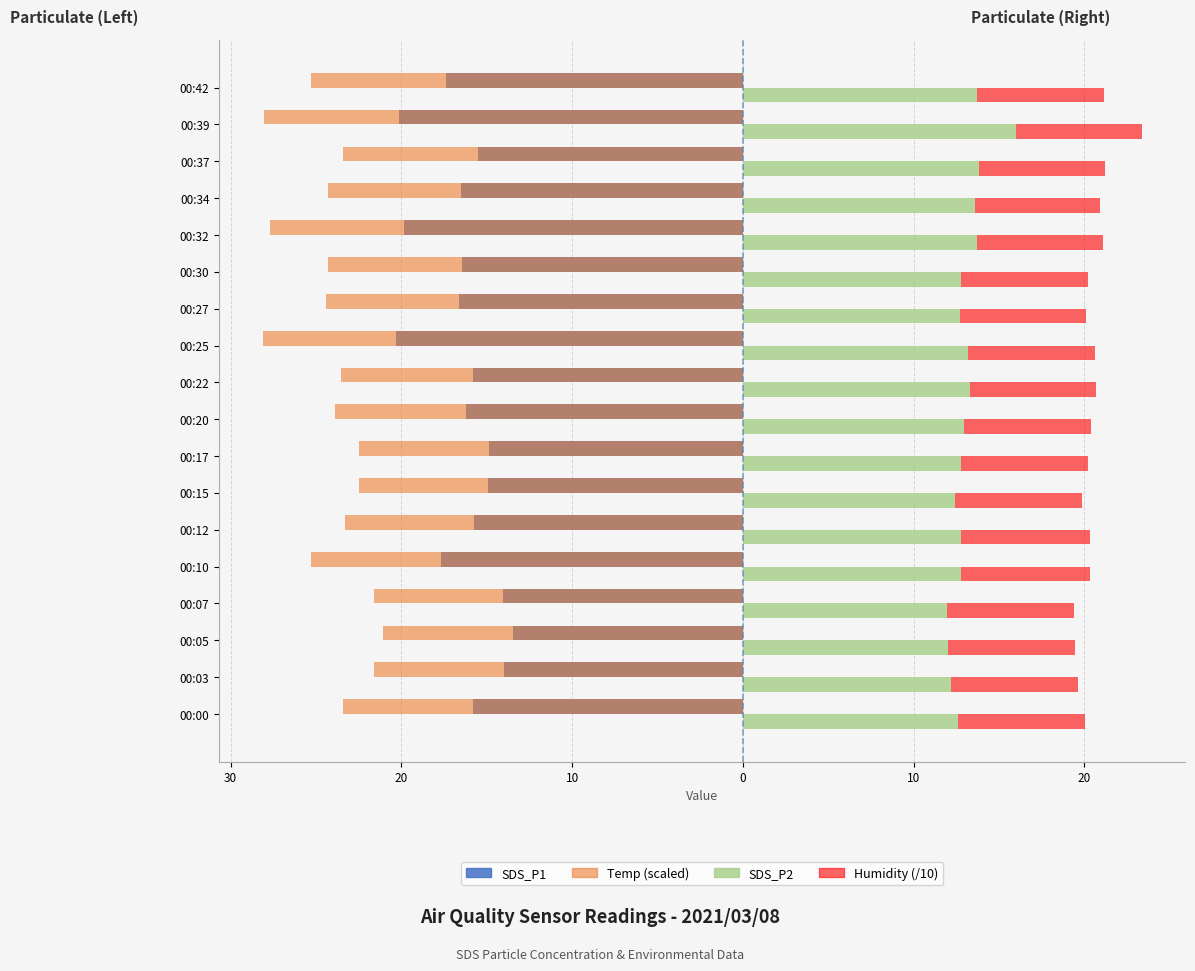

The Temp (scaled) series shows -11.9 at 00:39. True or false?

False